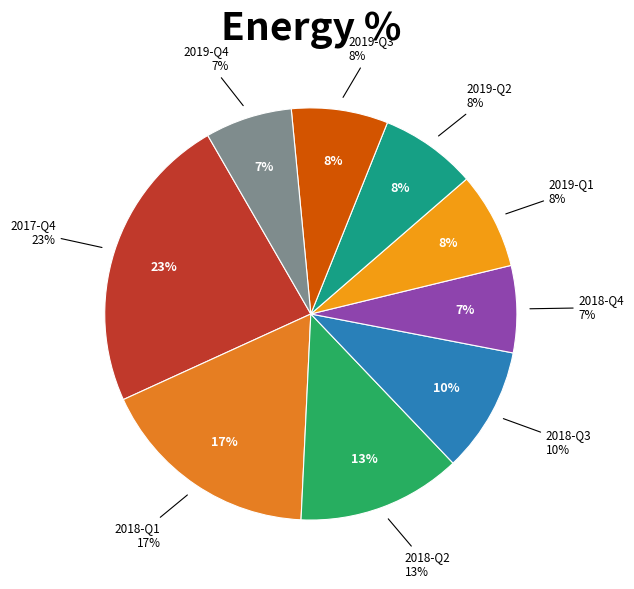

Is it true that 2019-Q4 is 1% of the pie?

False